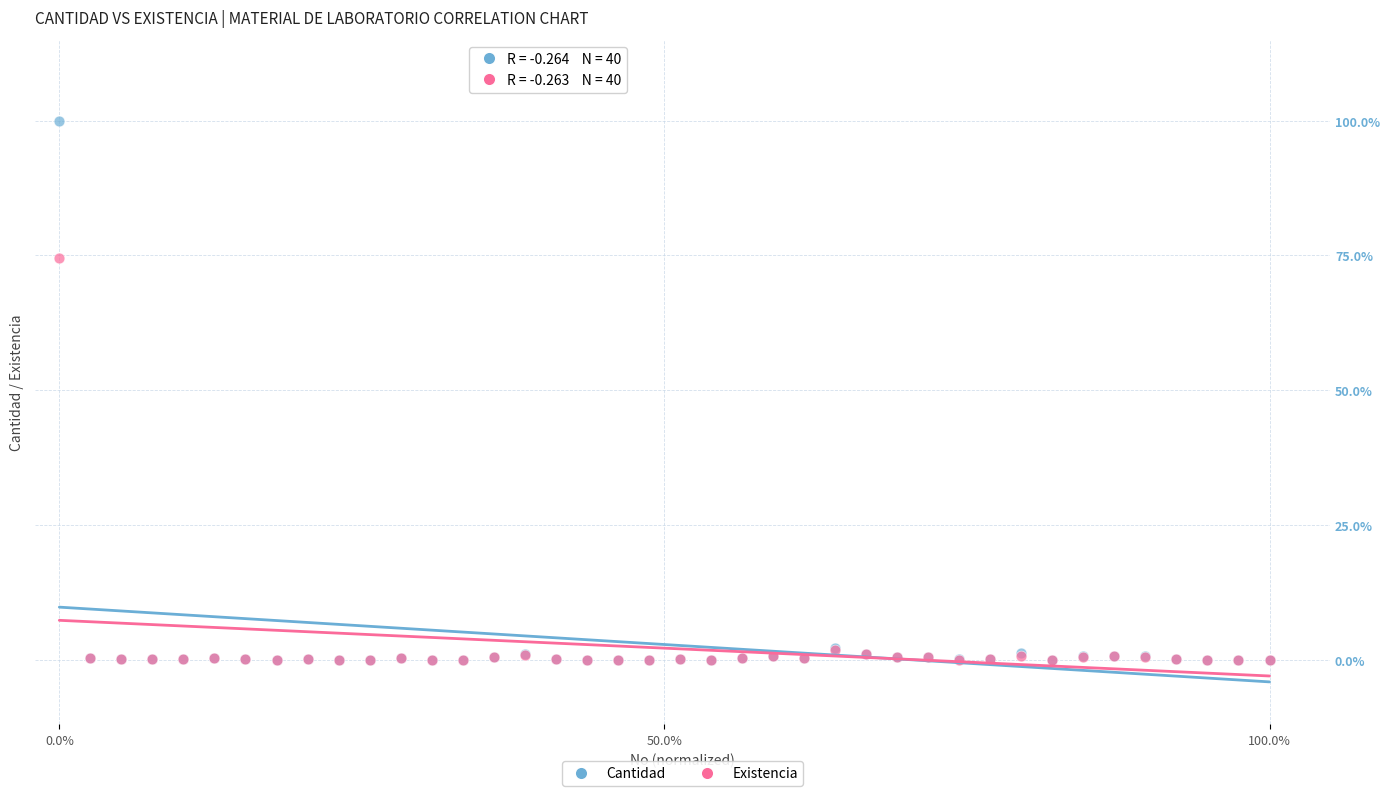

Which series contains the highest Y value?

Cantidad